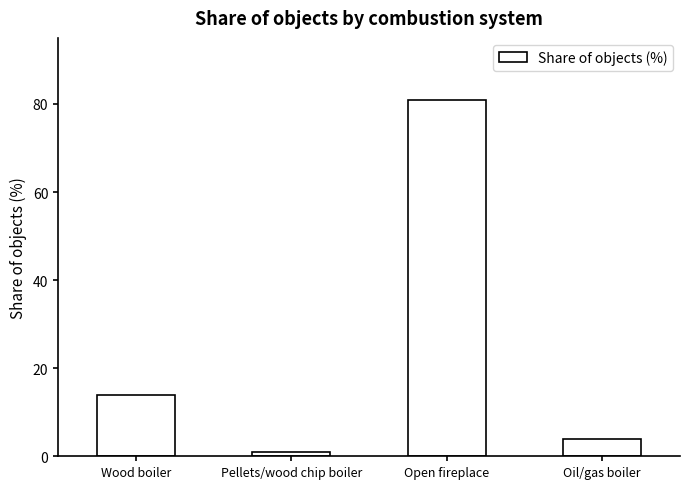

What is the ratio of the value at Oil/gas boiler to the value at Pellets/wood chip boiler?

4.0